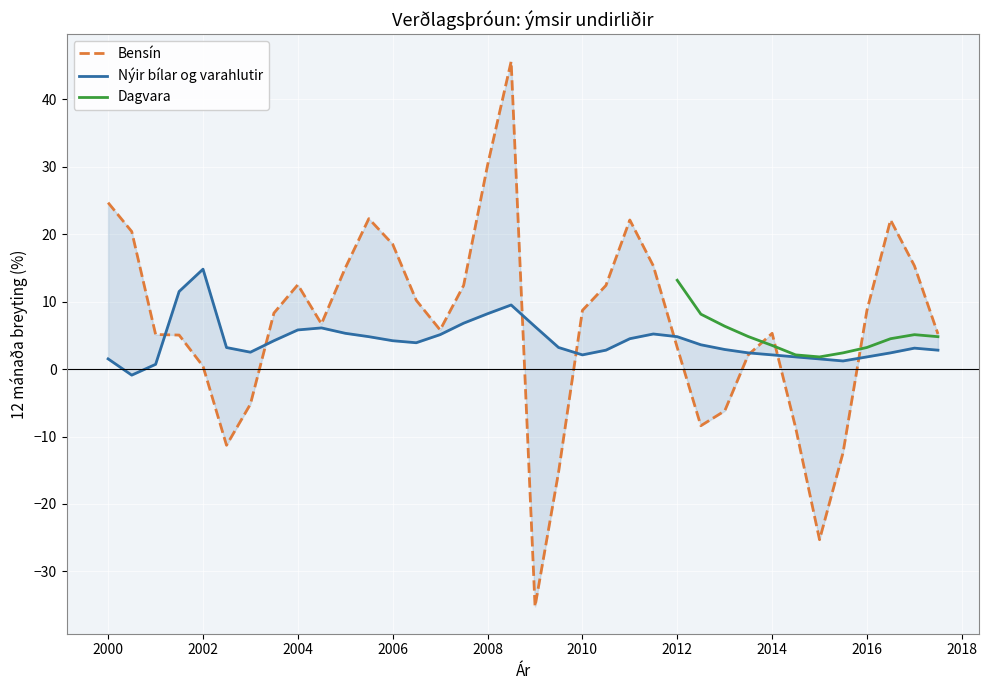

How many intersections are there between Bensín and Nýir bílar og varahlutir?

8